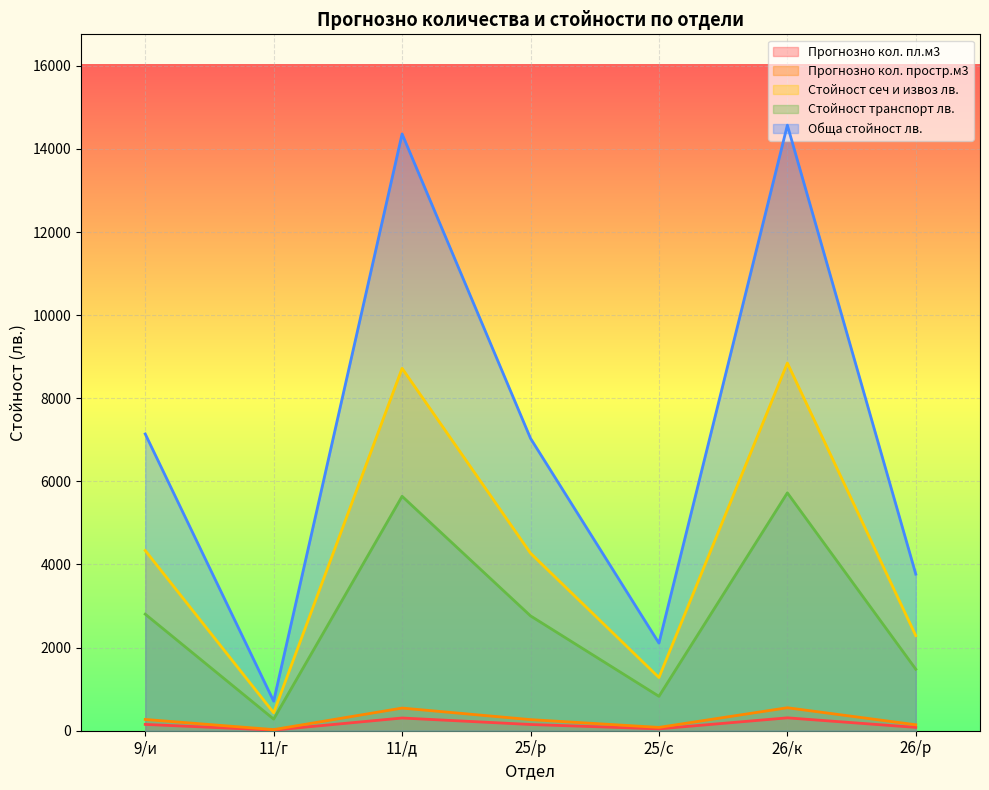

Rank the series at 26/к from lowest to highest value.

Прогнозно кол. пл.м3, Прогнозно кол. простр.м3, Стойност транспорт лв., Стойност сеч и извоз лв., Обща стойност лв.